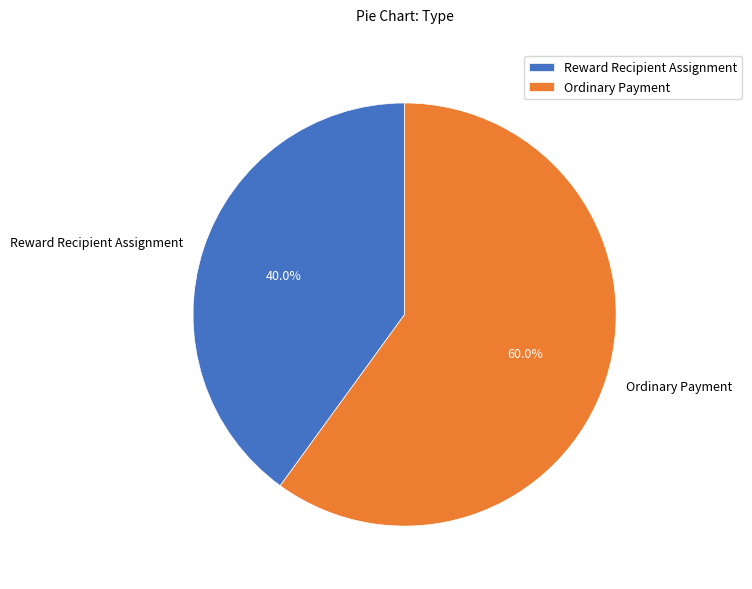

What percentage is NOT represented by Reward Recipient Assignment?

60.0%